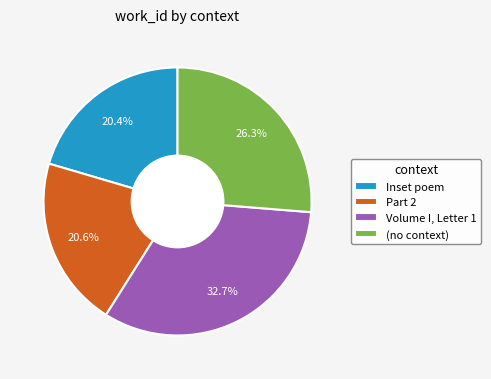

What is the largest slice in the pie chart?

Volume I, Letter 1